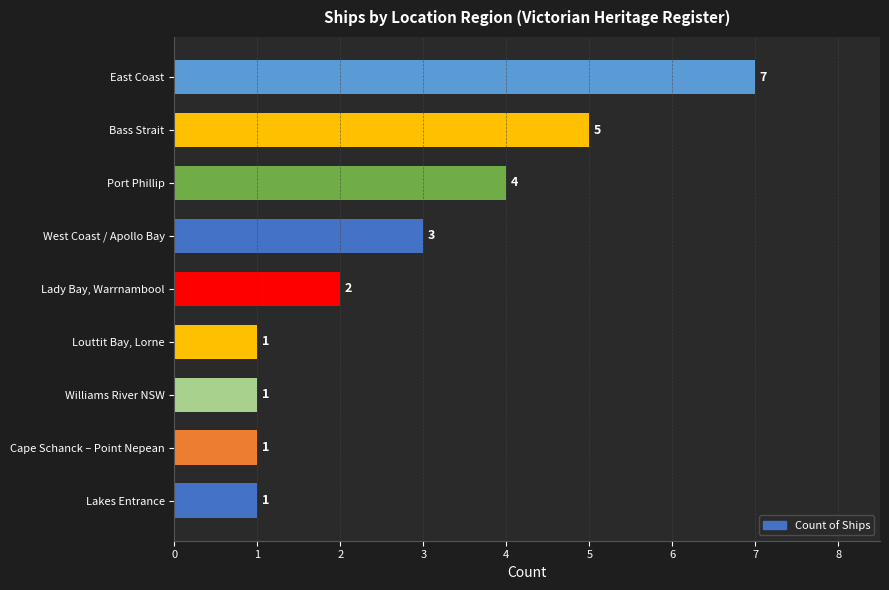

What is the ratio of the value at West Coast / Apollo Bay to the value at Lady Bay, Warrnambool?

1.5